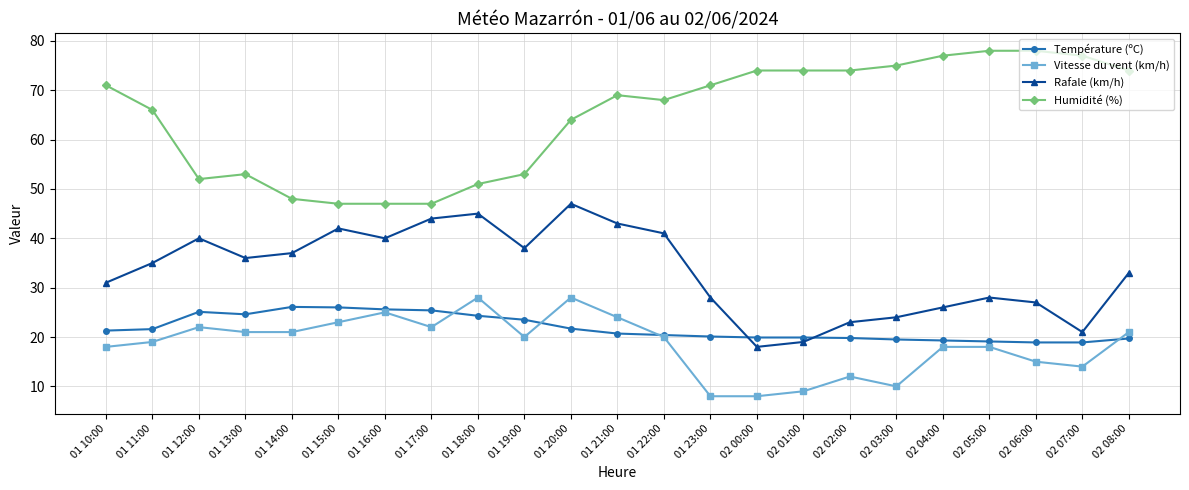

What is the value of the Température (ºC) point at the 23rd from the left?

19.7